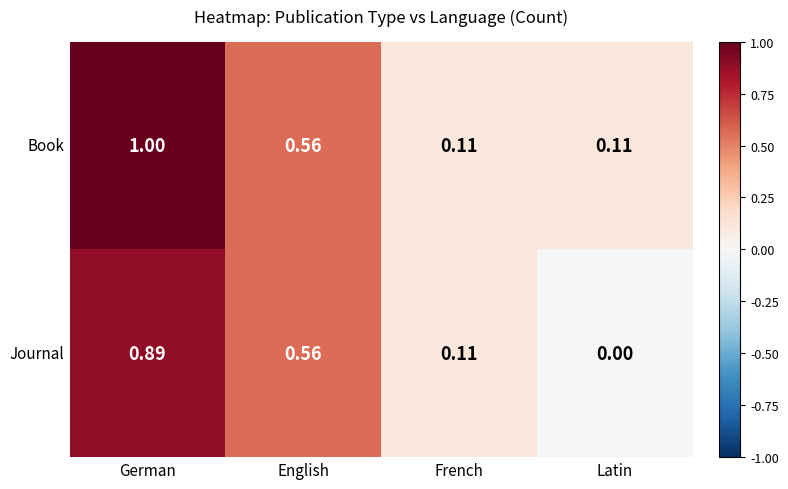

List the series in order of their overall mean, lowest first.

Journal, Book